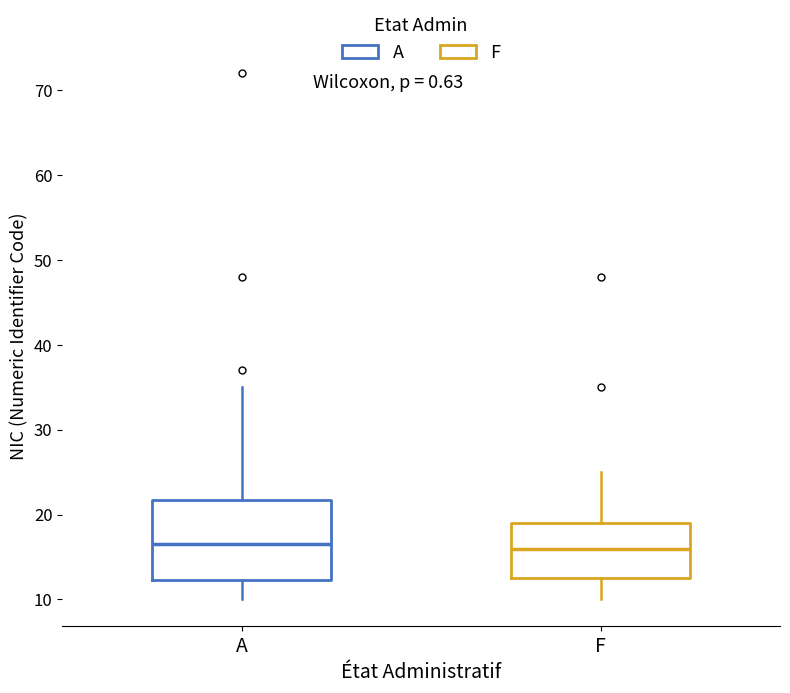

Which box is the tallest, from its lower edge to its upper edge?

A